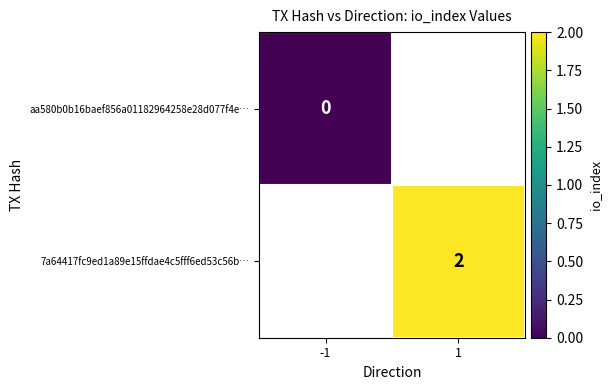

How many data points does each series have?

2